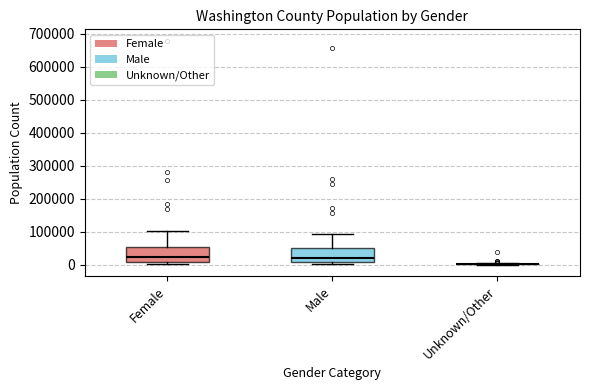

Reading left to right, read every box against the y-axis: the position of its median line, the range the box covers, and the ends of its whiskers. The values are not printed on the chart, so give them approximately, as read against the axis.

Female: median 20000, box 10000 to 50000, whiskers 0 to 100000
Male: median 20000, box 10000 to 50000, whiskers 0 to 90000
Unknown/Other: box collapsed to a line at 0, whiskers 0 to 0